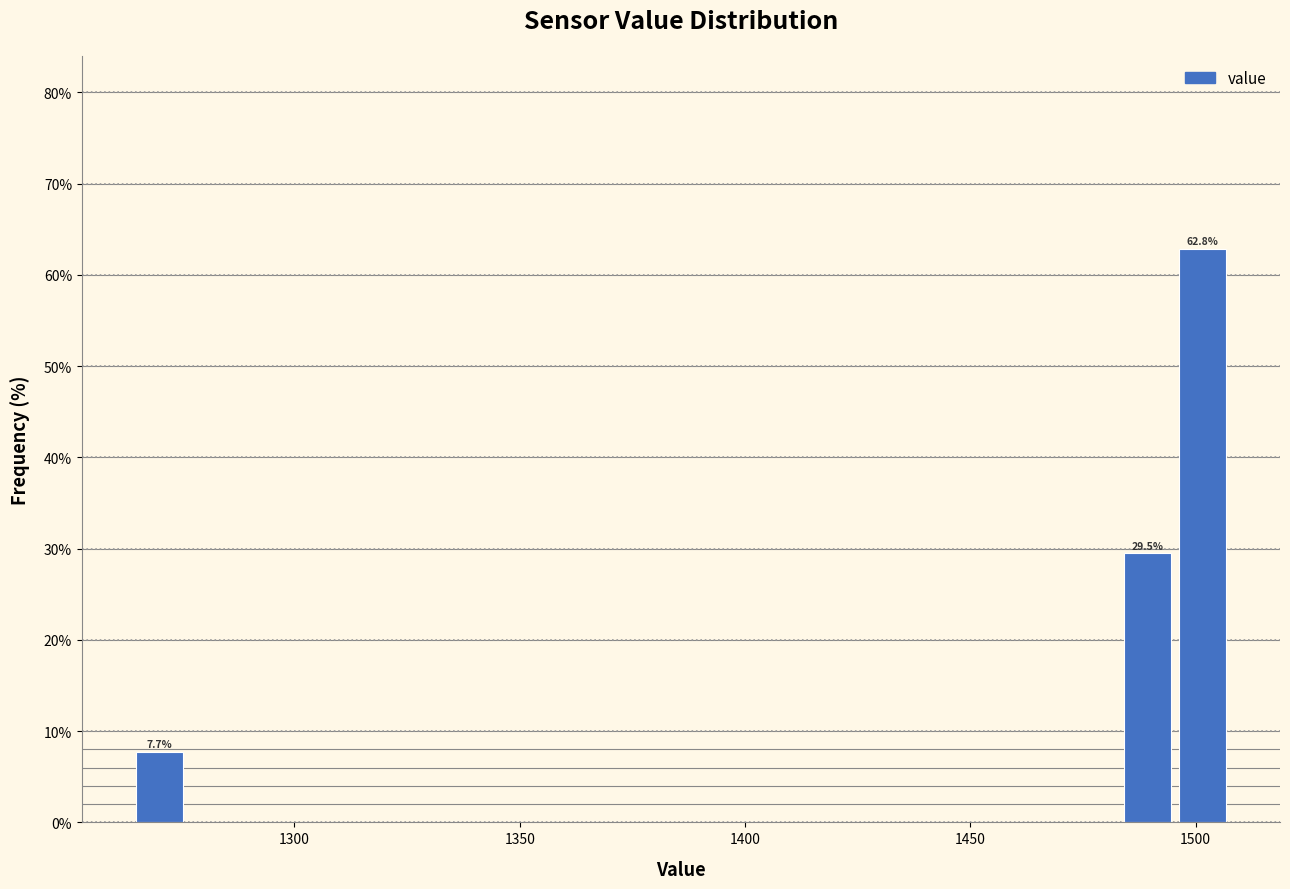

Around what value on the x-axis is the tallest bar? Give the approximate position of its centre, as read against the axis.

1500